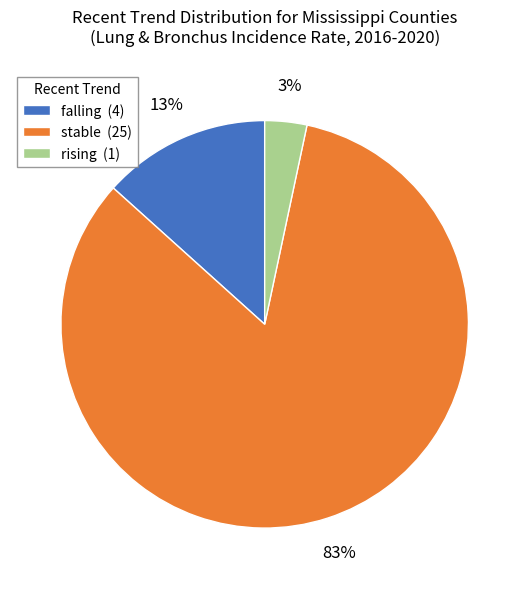

To the nearest percent, what is the average slice percentage?

33%